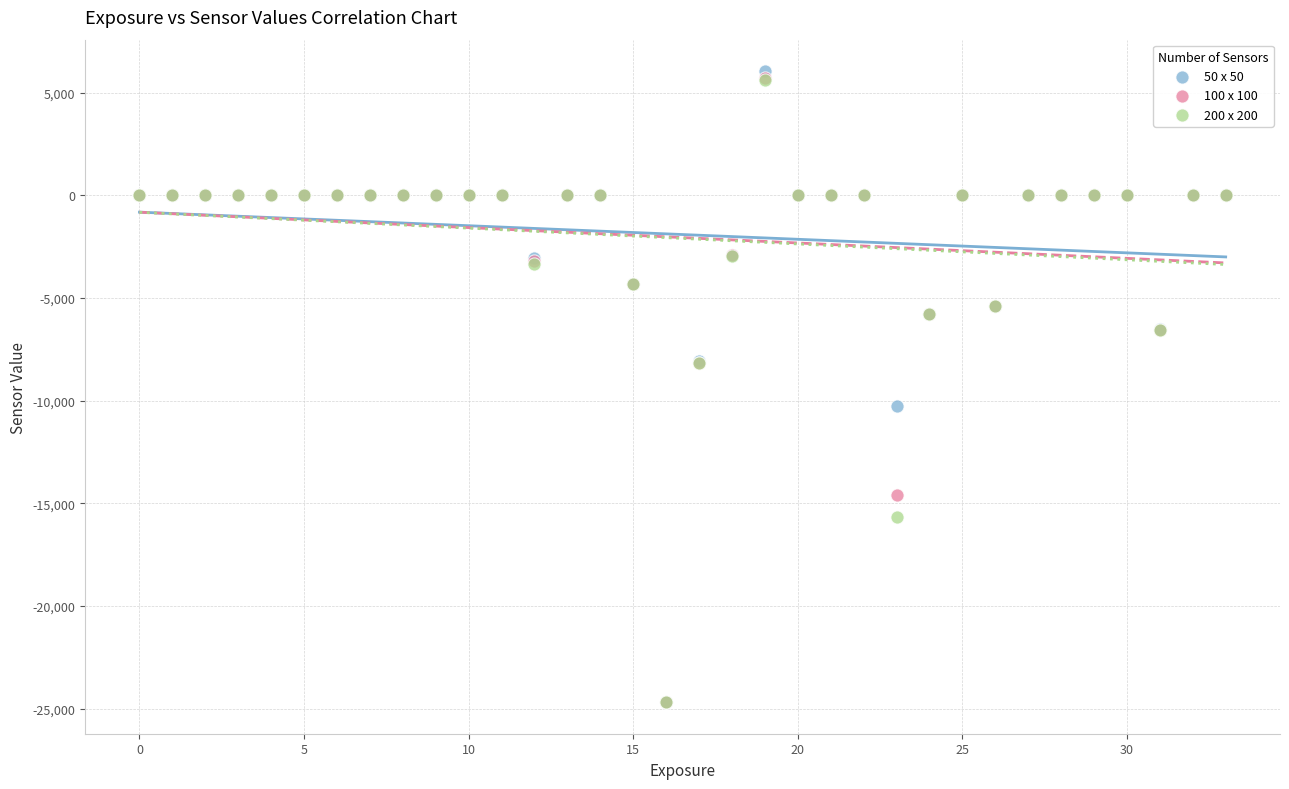

What are all the series names shown in the legend?

50 x 50, 100 x 100, 200 x 200